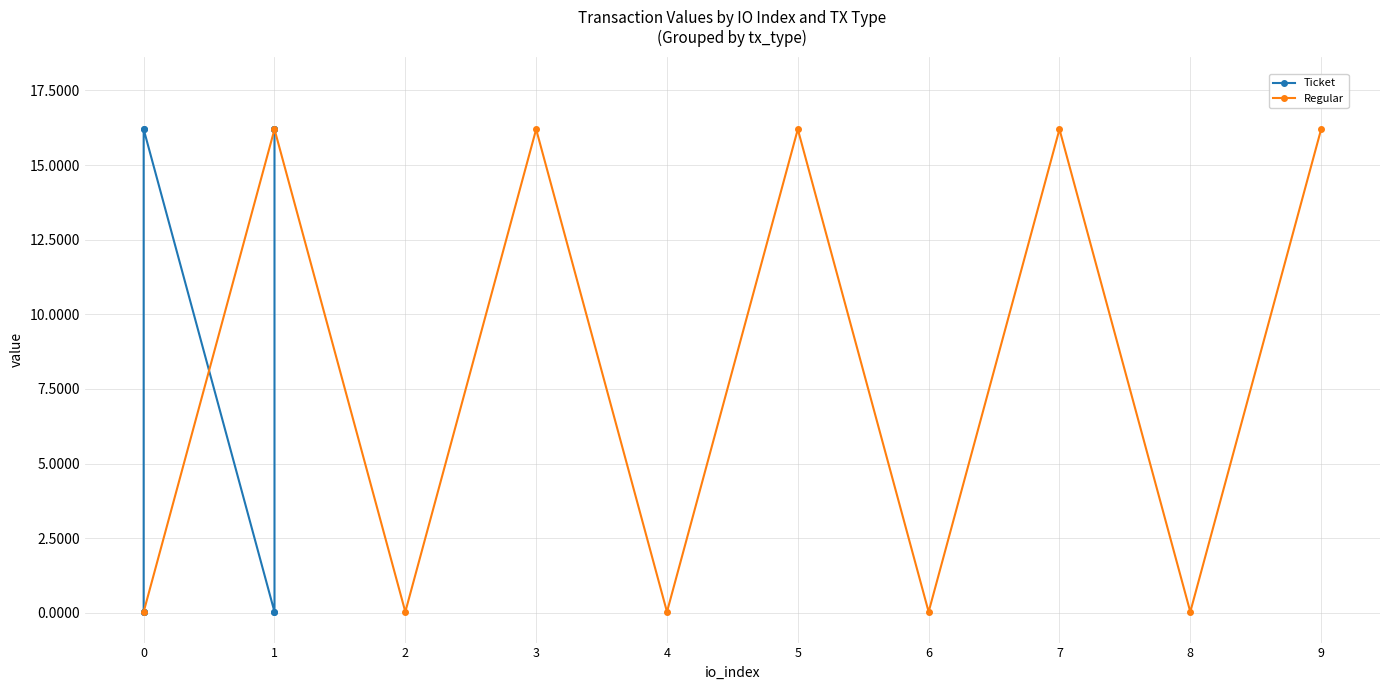

True or false: Regular has a value of 5.0 at 3.

False